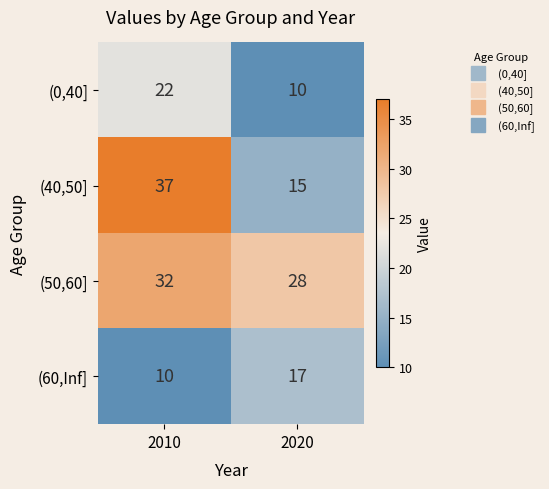

What is the difference between the maximum and minimum values in the (50,60] series?

4